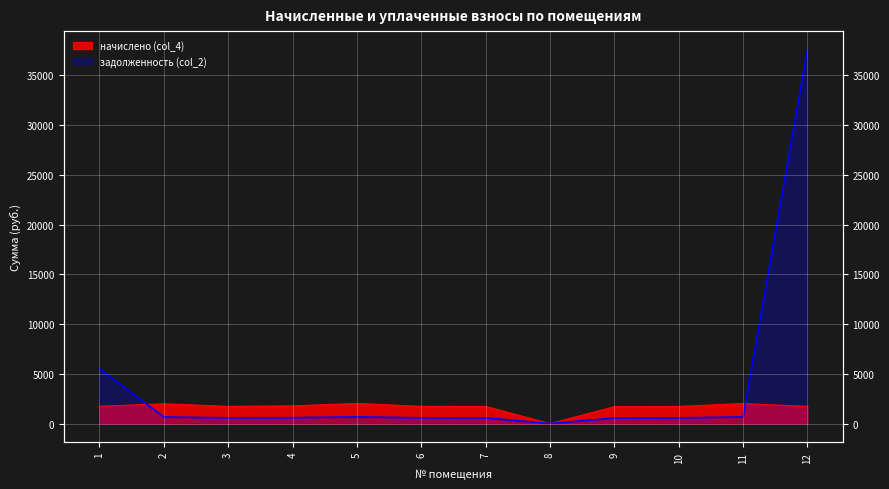

What is the sum of all начислено (col_4) values?

19877.0